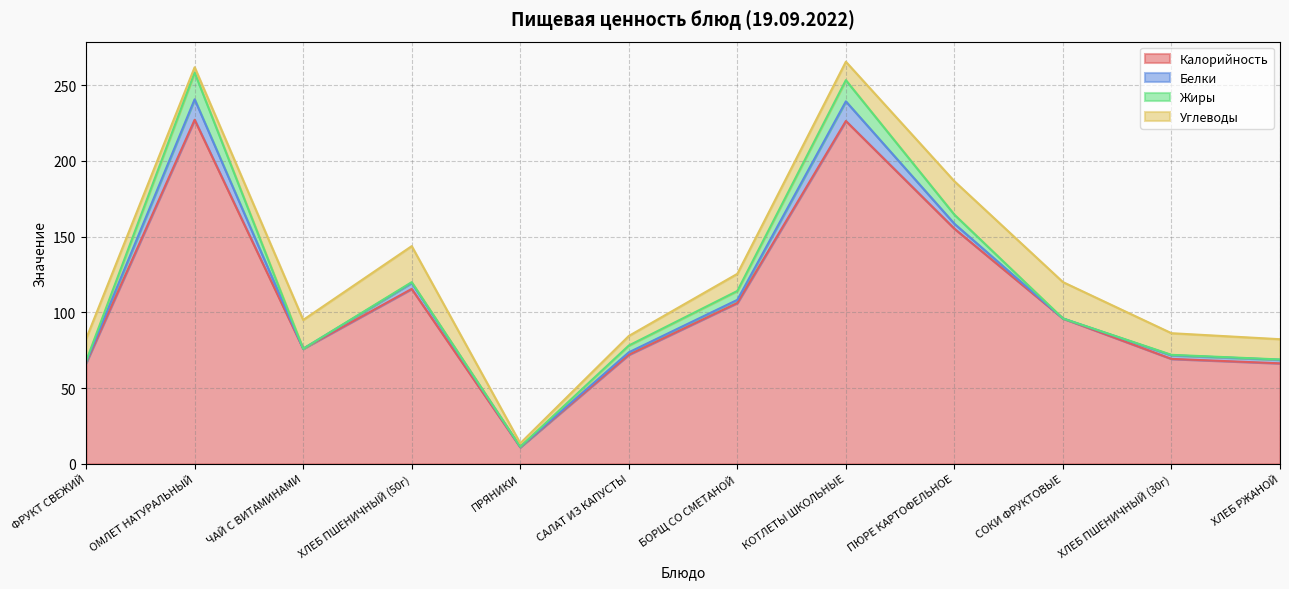

True or false: Белки has a value of 0.1 at ФРУКТ СВЕЖИЙ.

False